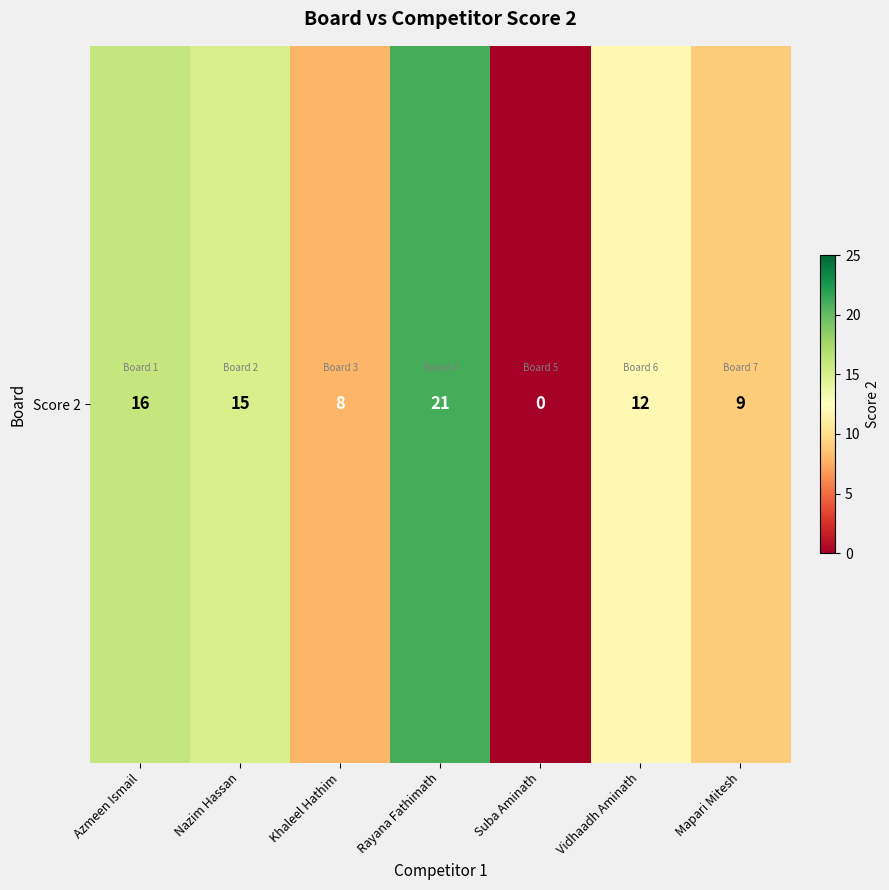

At which label is the value closest to 10?

Mapari Mitesh